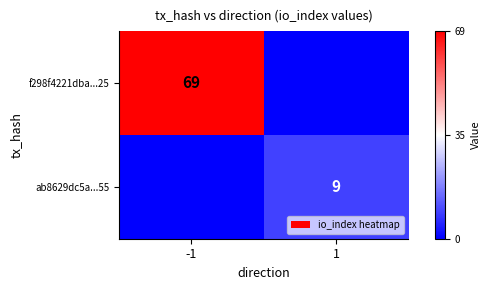

The ab8629dc5a...55 series shows 9 at 1. True or false?

True